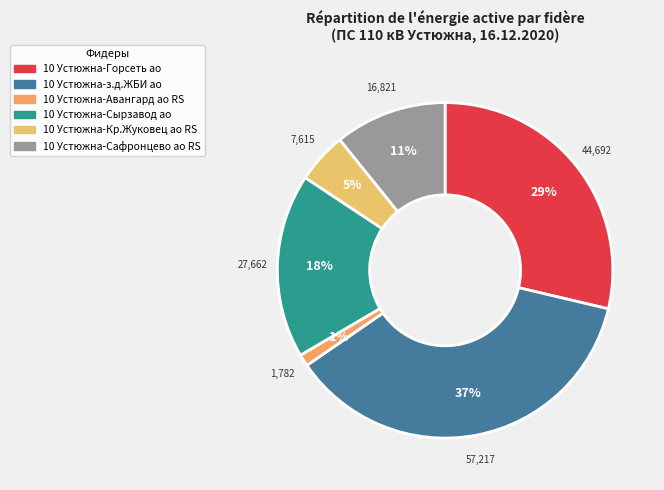

How many segments does this pie chart have?

6